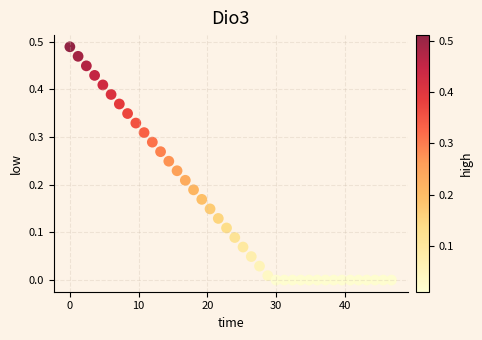

What is the range of X values (max minus min)?

46.8